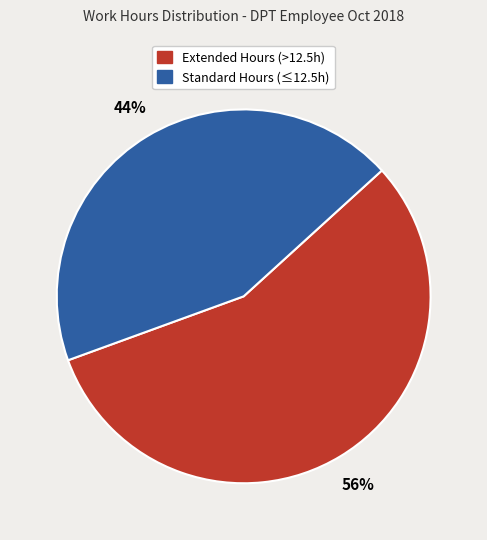

Does any single category account for the majority?

Yes